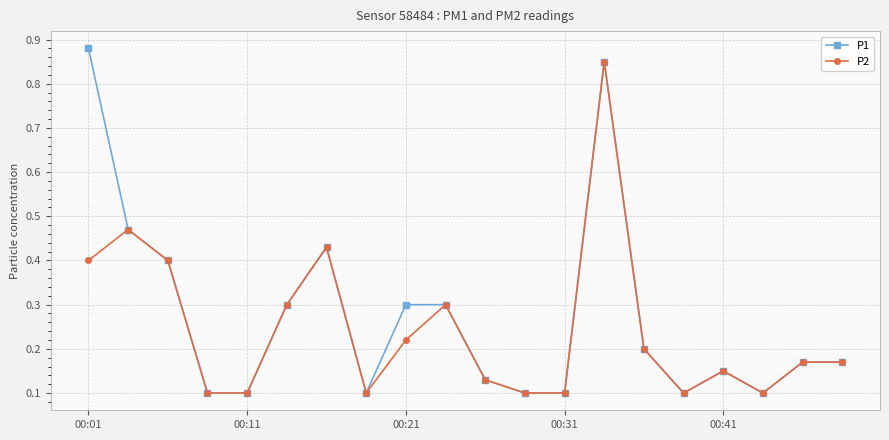

List the series in order of their overall mean, lowest first.

P2, P1